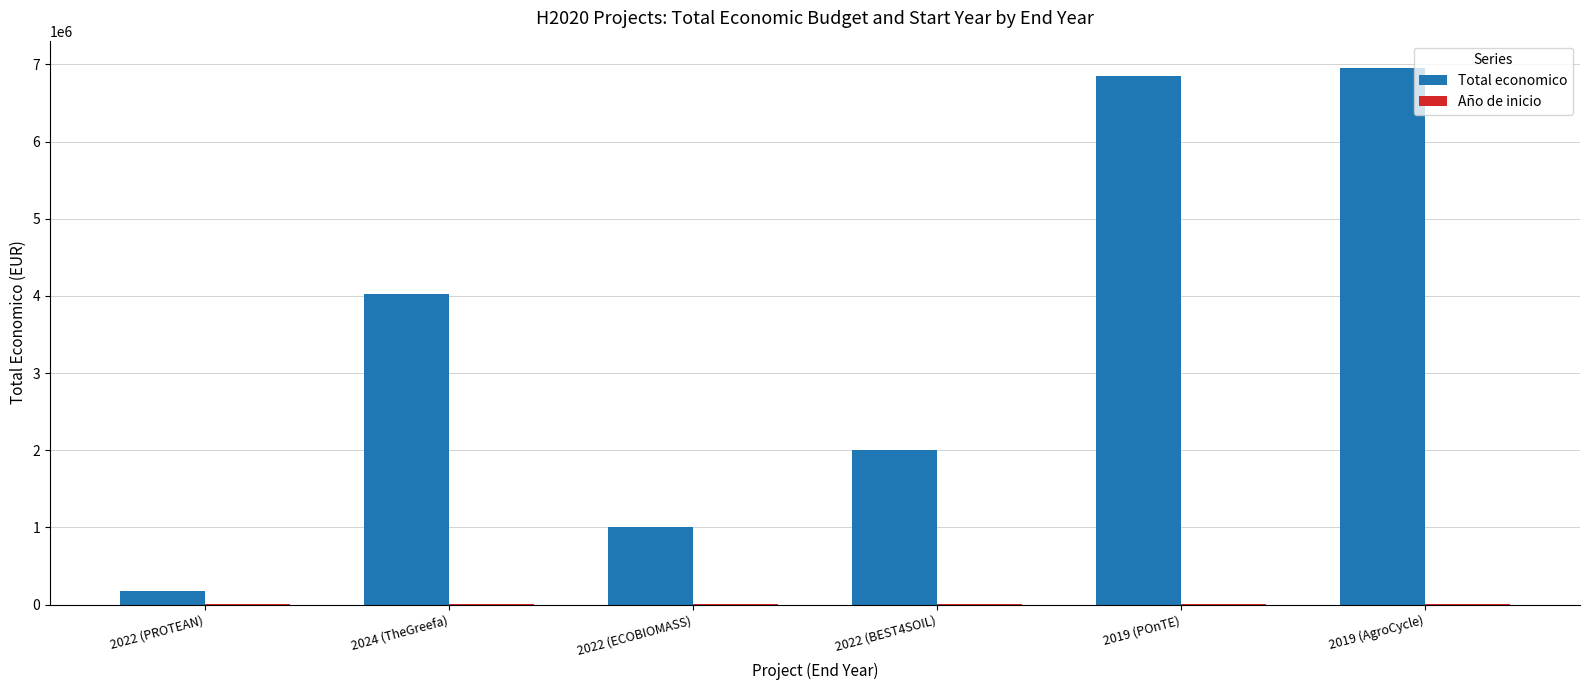

At which category does the chart reach its peak across all series?

2019 (AgroCycle)